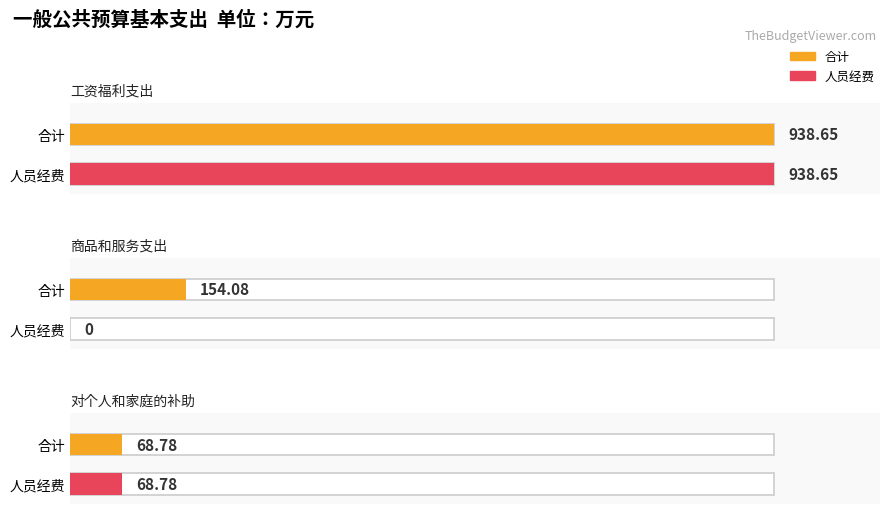

Are the bars horizontal?

Yes